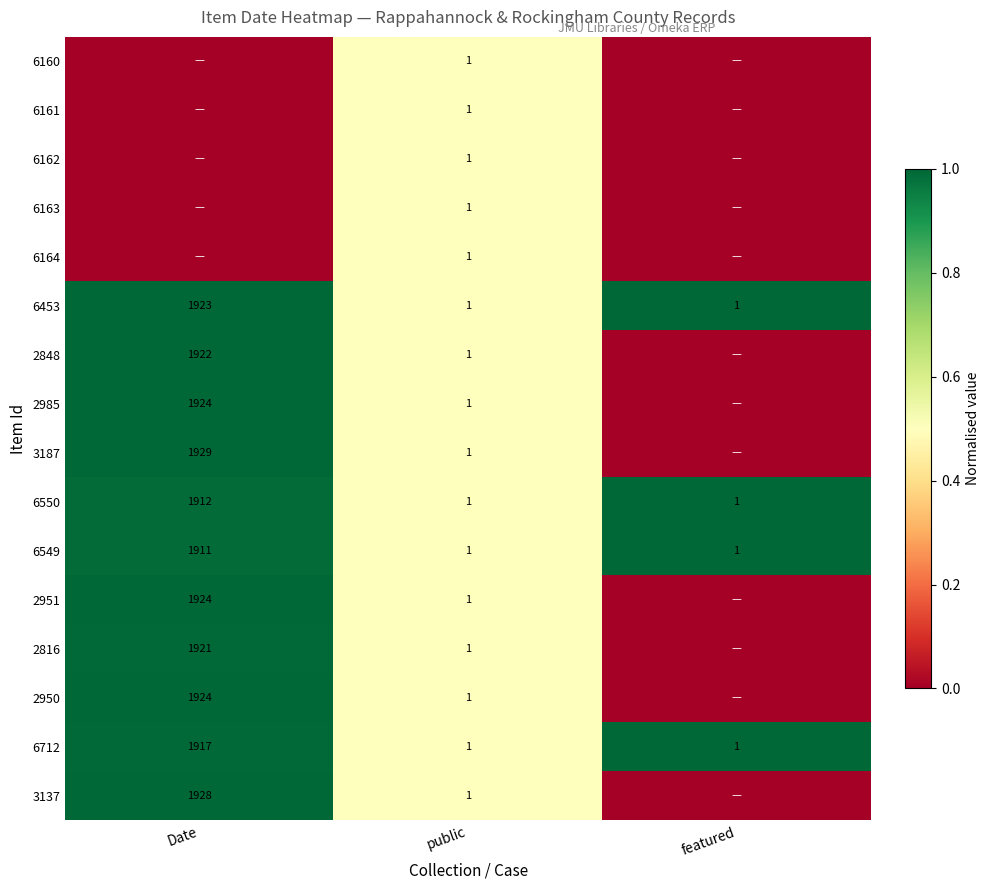

Is the value of 2848 at Date greater than the value of 6549 at public?

Yes